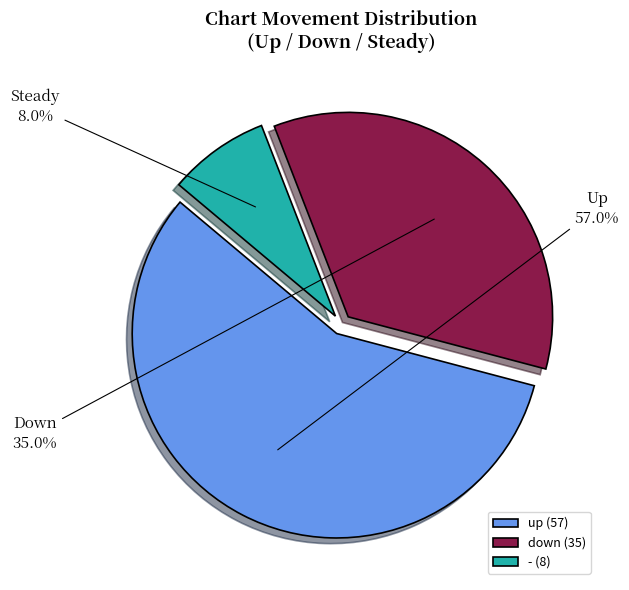

What is the total percentage of up and down?

92.0%